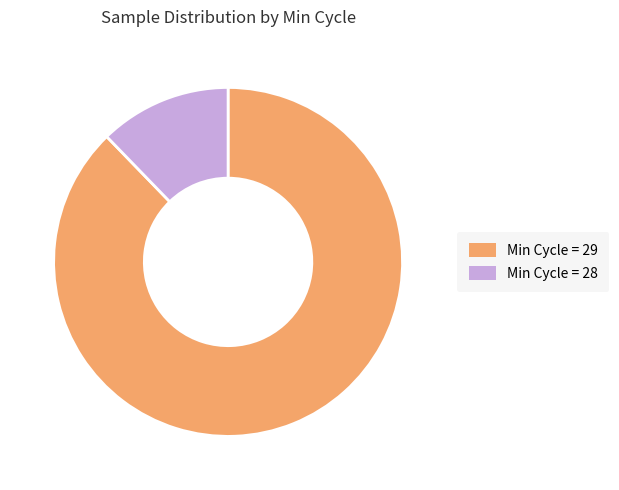

Is the sum of Min Cycle = 29 and Min Cycle = 28 greater than half?

Yes